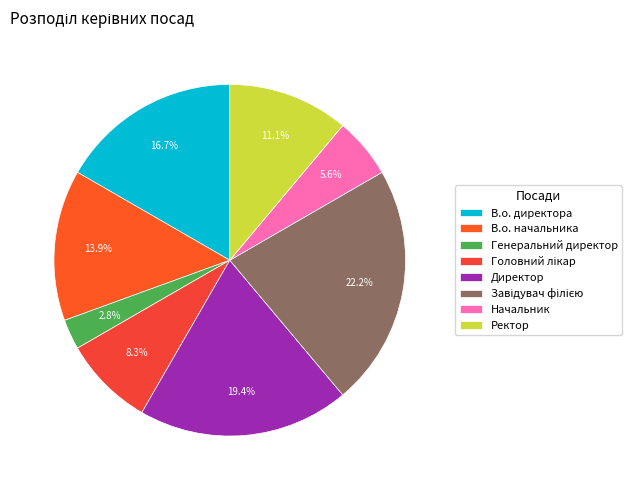

Is there any slice that represents more than half of the pie?

No